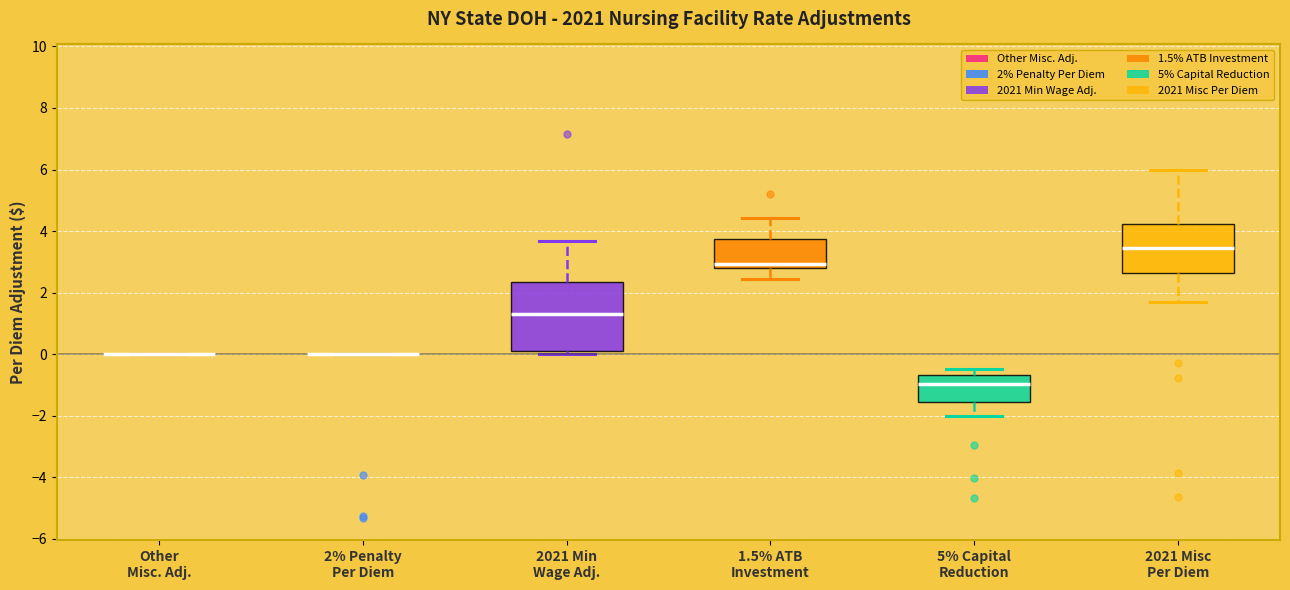

Reading left to right, transcribe this box plot: for each box, give where its median line is, the range the box spans, and where its two whiskers end, as read against the y-axis. The values are not printed on the chart, so give them approximately, as read against the axis.

Other Misc. Adj.: box collapsed to a line at 0.0, whiskers 0.0 to 0.0
2% Penalty Per Diem: box collapsed to a line at 0.0, whiskers 0.0 to 0.0
2021 Min Wage Adj.: median 1.4, box 0.0 to 2.4, whiskers 0.0 (just below the box's lower edge) to 3.6
1.5% ATB Investment: median 3.0, box 2.8 to 3.8, whiskers 2.4 to 4.4
5% Capital Reduction: median -1.0, box -1.6 to -0.6, whiskers -2.0 to -0.4
2021 Misc Per Diem: median 3.4, box 2.6 to 4.2, whiskers 1.8 to 6.0